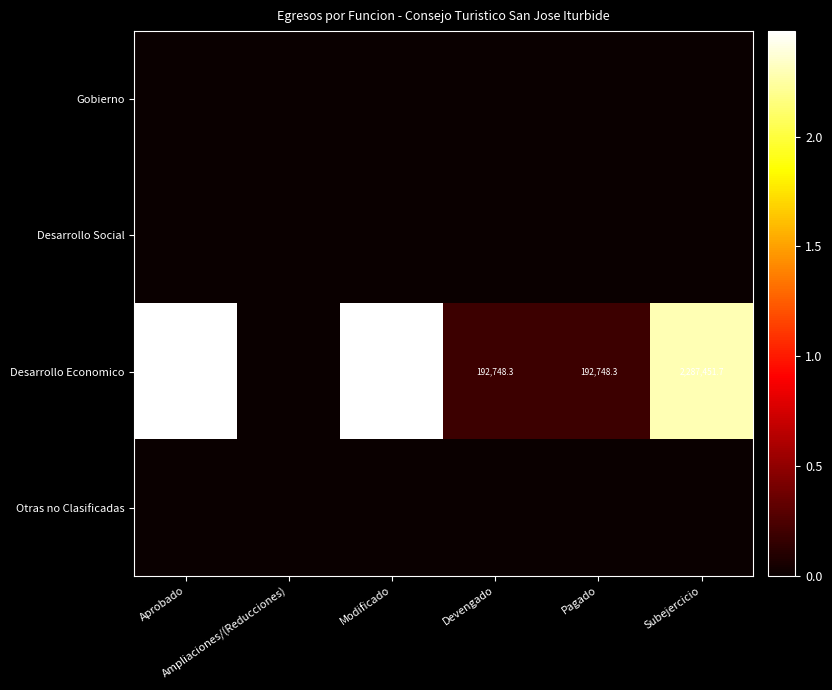

What is the highest value of the Desarrollo Economico series?

2480200.0